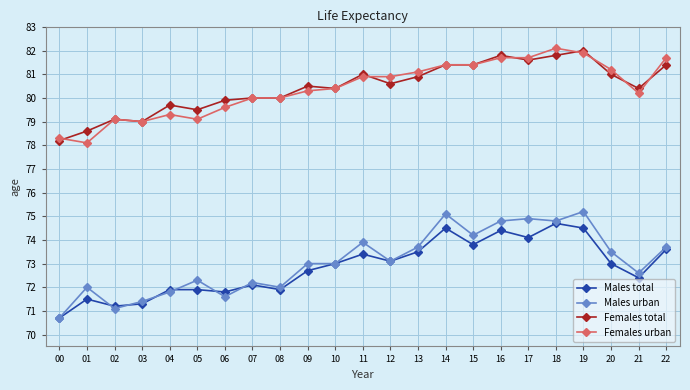

What is the total value across all series at 00?

297.9